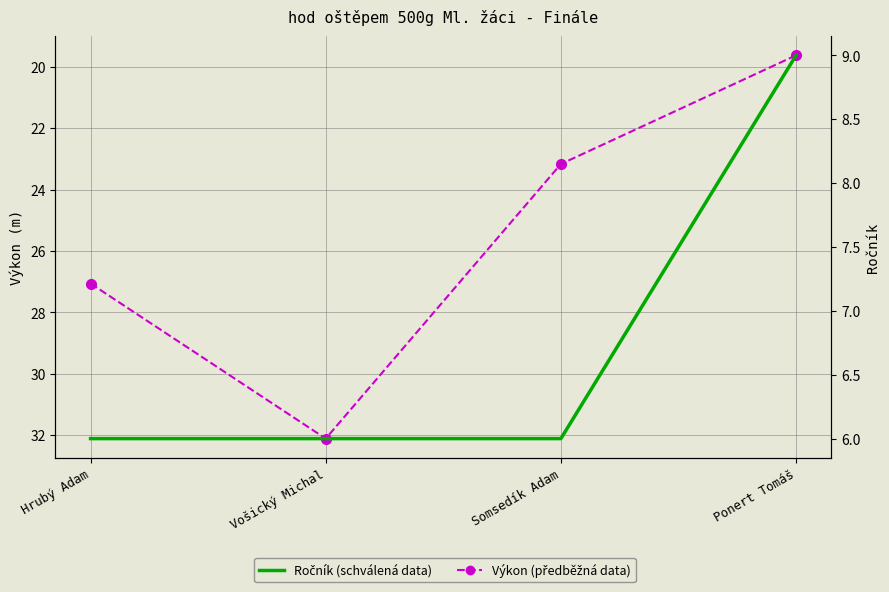

True or false: Ročník has more than 1 points higher than both neighbors.

False